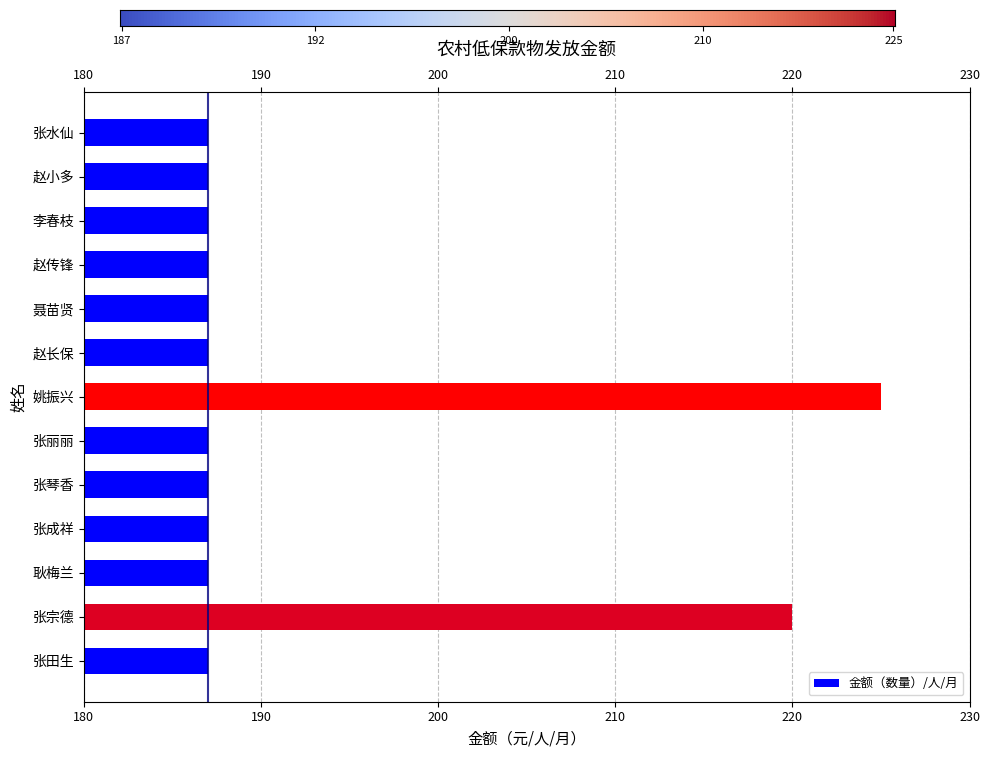

Are the bars grouped side by side (vs. stacked)?

No